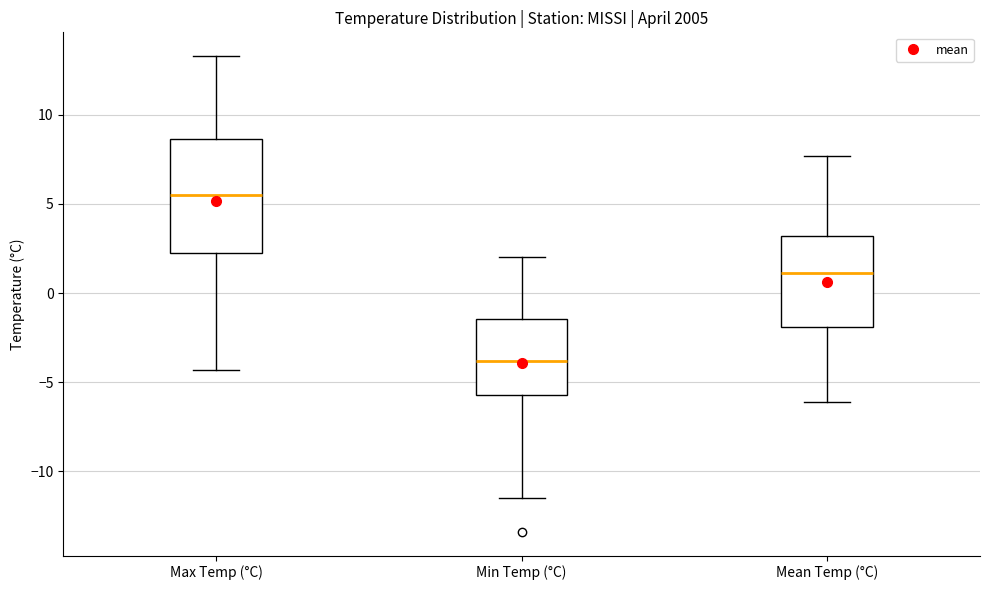

Reading left to right, read every box against the y-axis: the position of its median line, the range the box covers, and the ends of its whiskers. The values are not printed on the chart, so give them approximately, as read against the axis.

Max Temp (°C): median 5.5, box 2.5 to 8.5, whiskers -4.5 to 13.5
Min Temp (°C): median -4.0, box -5.5 to -1.5, whiskers -11.5 to 2.0
Mean Temp (°C): median 1.0, box -2.0 to 3.0, whiskers -6.0 to 7.5